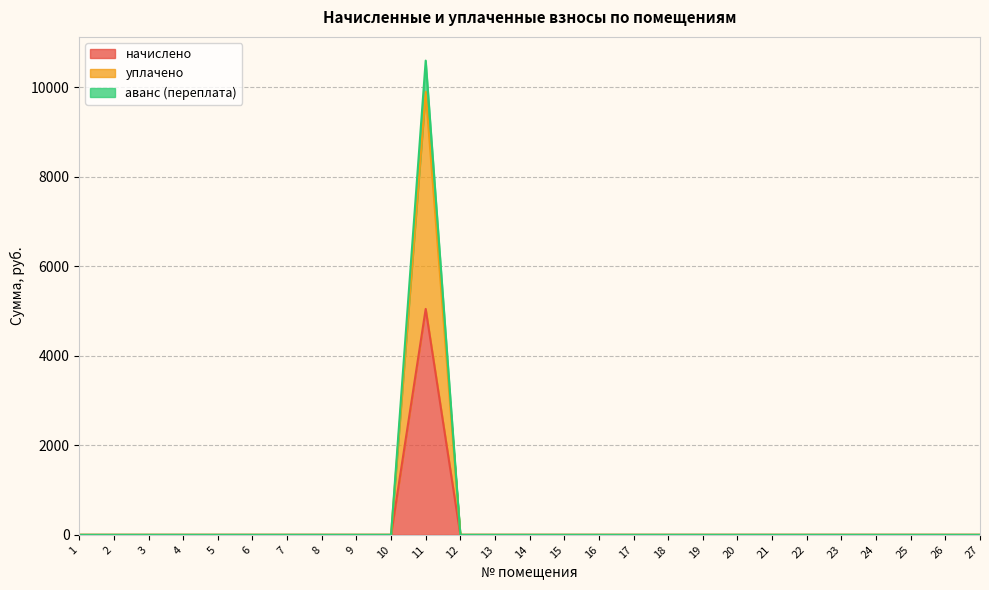

Count the number of data series in this chart.

3